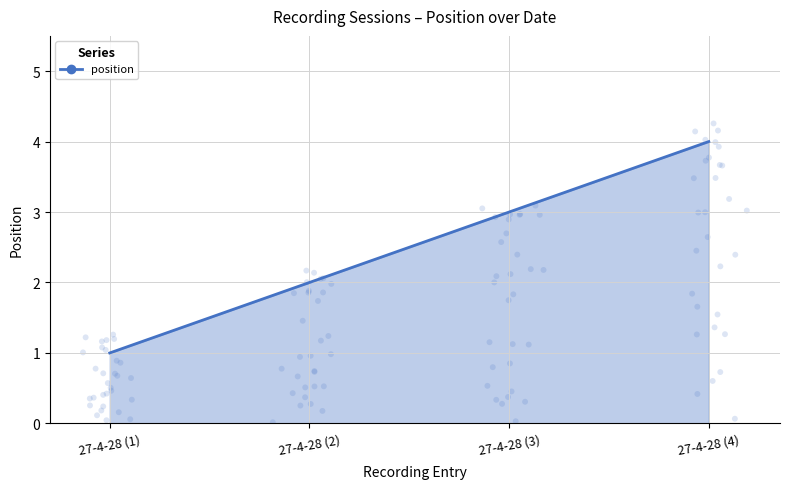

Which has a higher value, 27-4-28 (1) or 27-4-28 (3)?

27-4-28 (3)